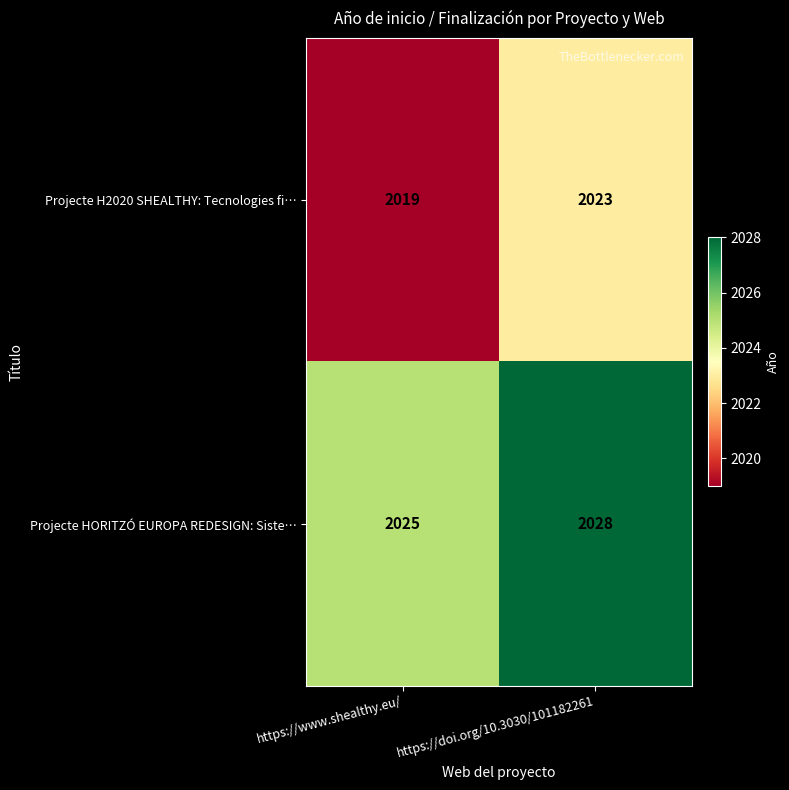

At which label does Projecte H2020 SHEALTHY: Tecnologies fi… reach its minimum?

https://www.shealthy.eu/